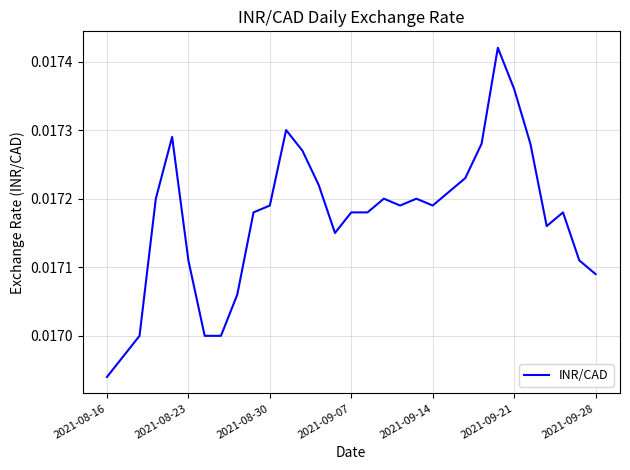

At which label is the value closest to 0?

2021-08-16